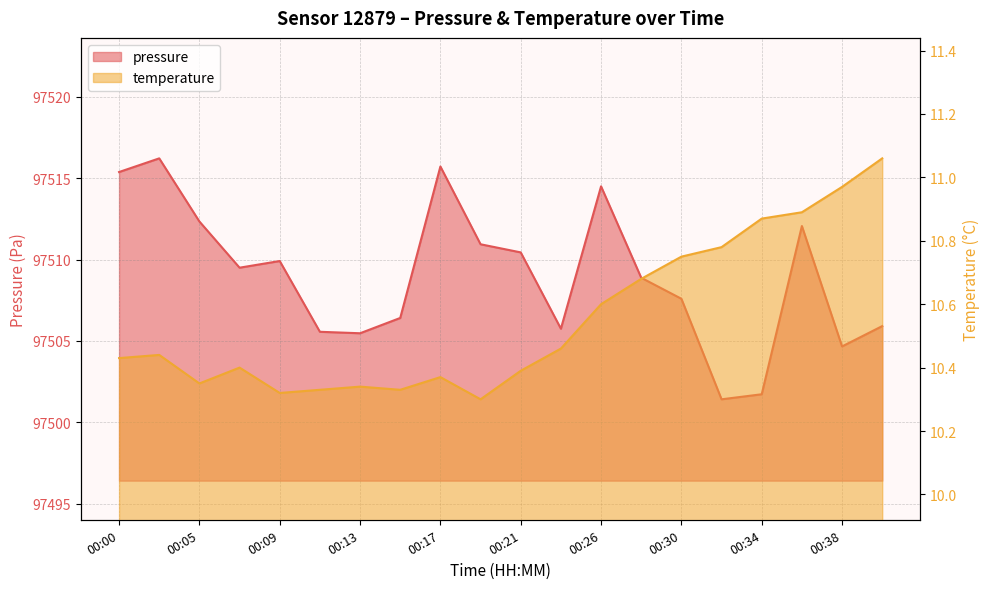

At which category is the sum across all series the highest?

00:02